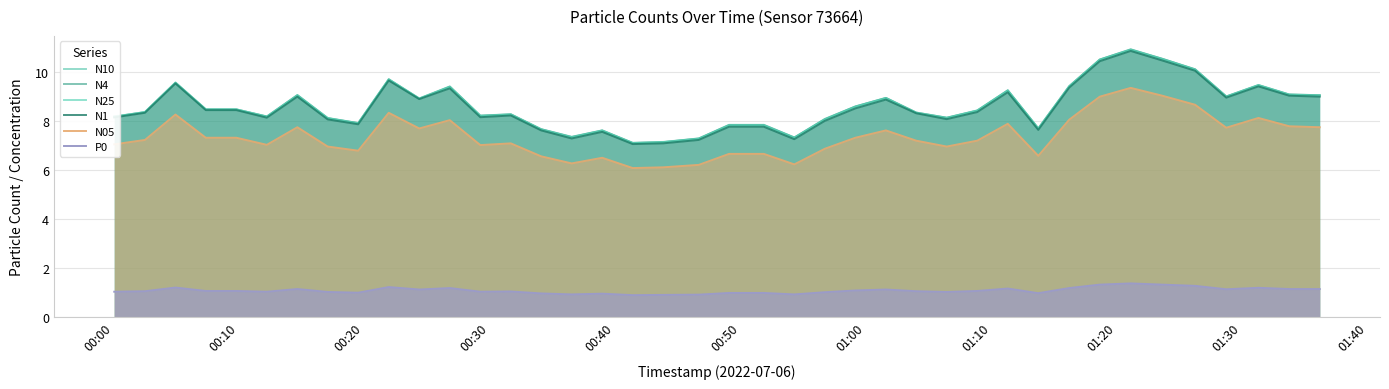

What is the average value of the N1 series?

8.6